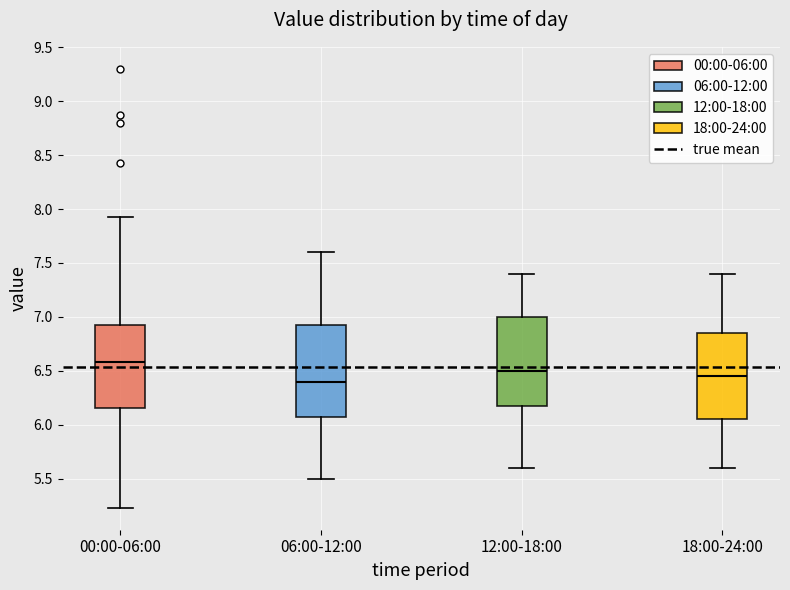

Reading left to right, transcribe this box plot: for each box, give where its median line is, the range the box spans, and where its two whiskers end, as read against the y-axis. The values are not printed on the chart, so give them approximately, as read against the axis.

00:00-06:00: median 6.60, box 6.15 to 6.90, whiskers 5.25 to 7.95
06:00-12:00: median 6.40, box 6.10 to 6.95, whiskers 5.50 to 7.60
12:00-18:00: median 6.50, box 6.20 to 7.00, whiskers 5.60 to 7.40
18:00-24:00: median 6.45, box 6.05 to 6.85, whiskers 5.60 to 7.40